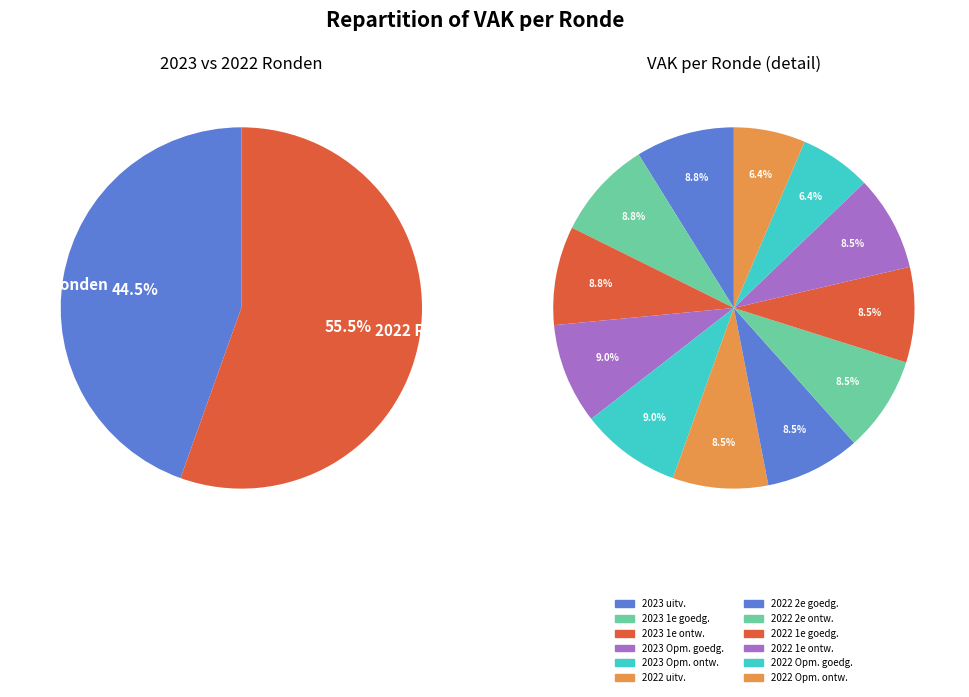

What percentage is the 2023 1ste aanpassing – goedgekeurd slice, to the nearest percent?

9%